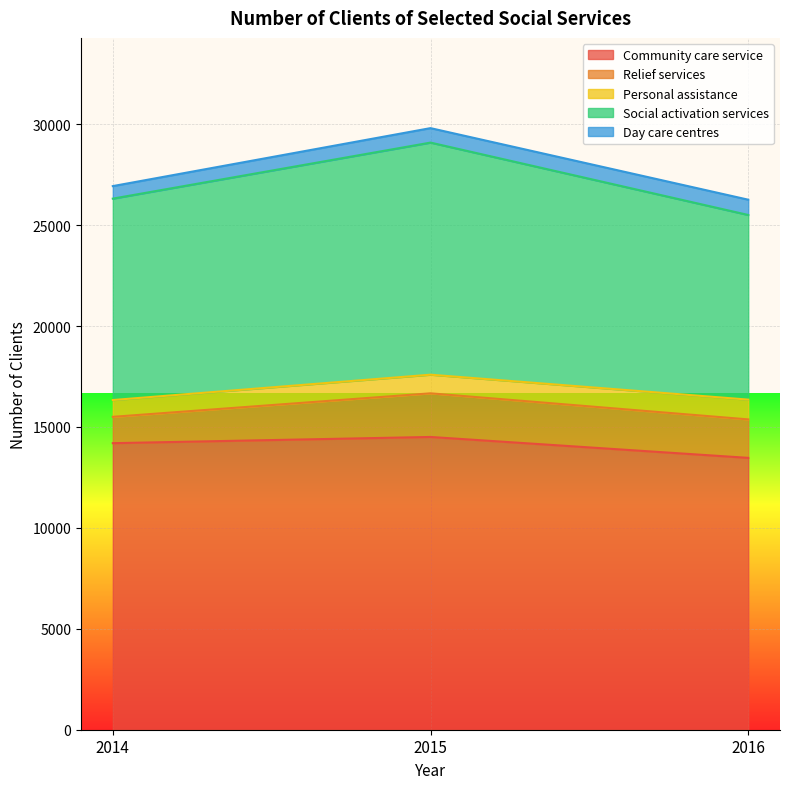

True or false: Day care centres has a value of 758 at 2016.

True